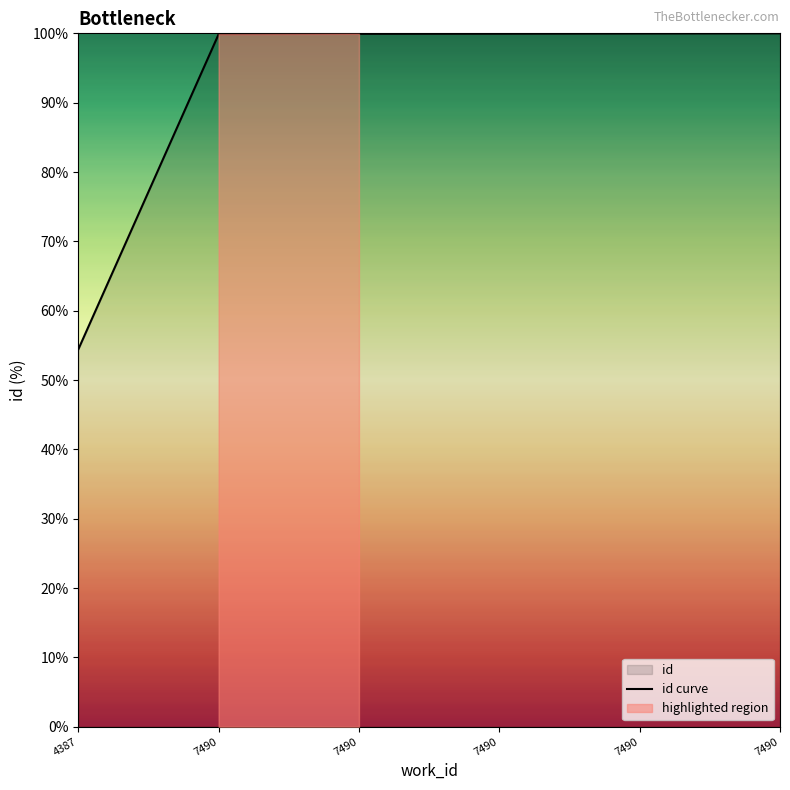

List the labels in order of value, smallest first.

4387, 7490, 7490, 7490, 7490, 7490